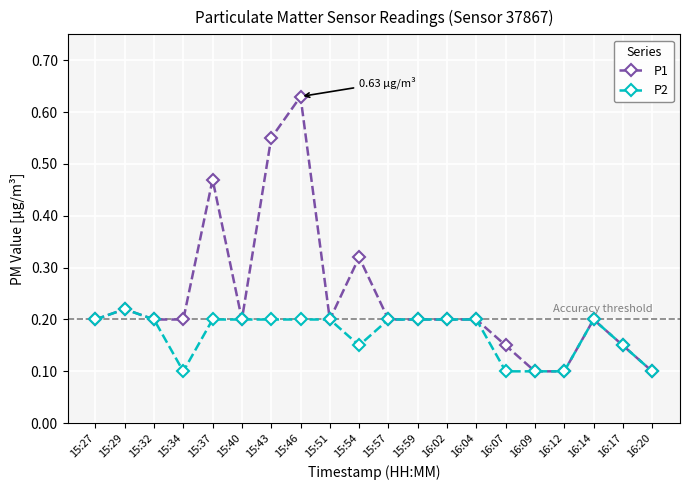

At which category does P2 reach its first local peak?

15:29